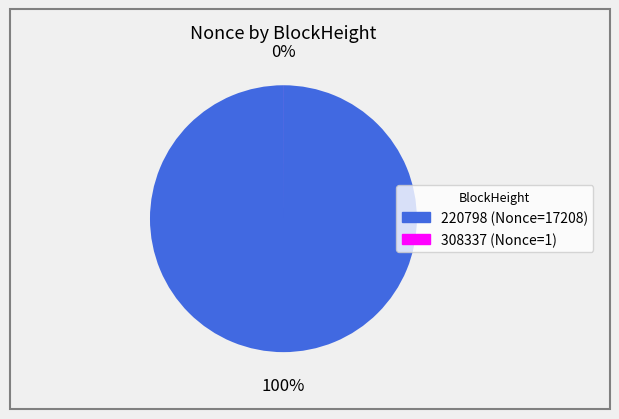

Which category has the biggest portion of the pie?

220798